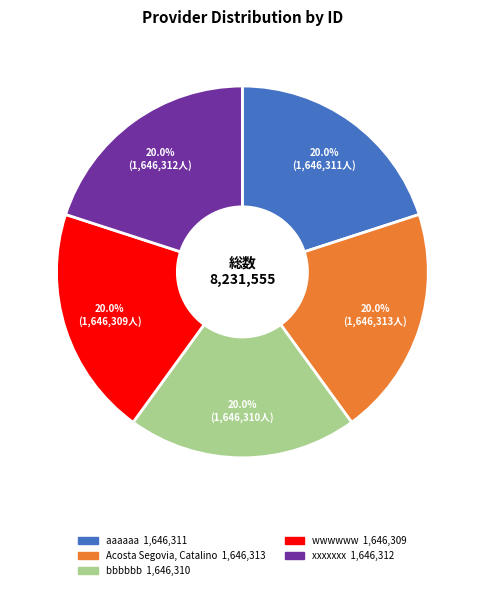

Does wwwwww account for over 50% of the chart?

No